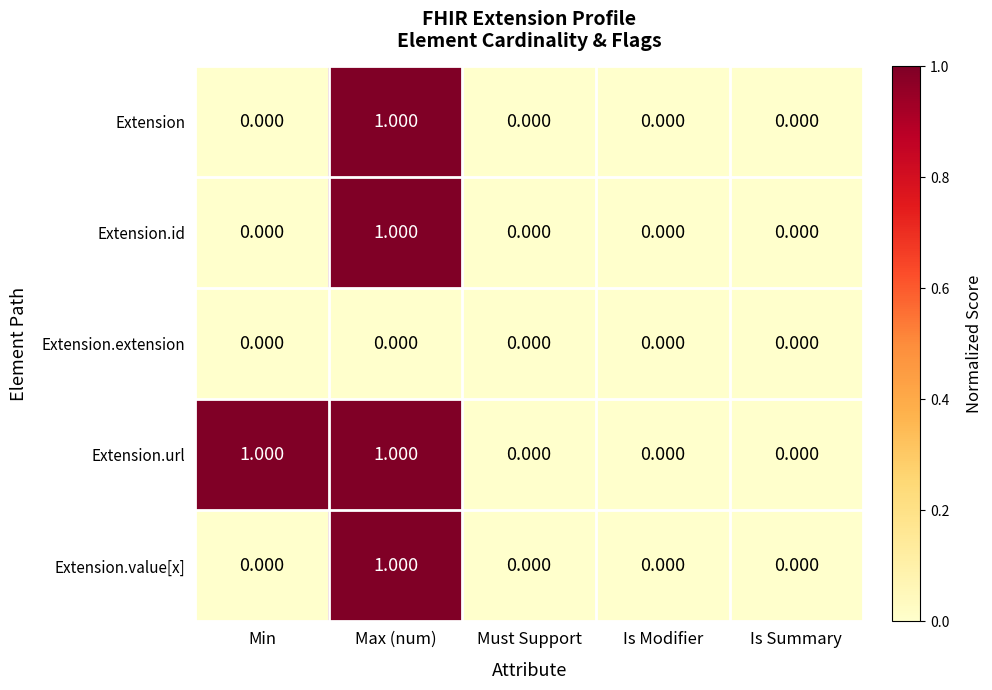

At which category is the sum across all series the highest?

Max (num)